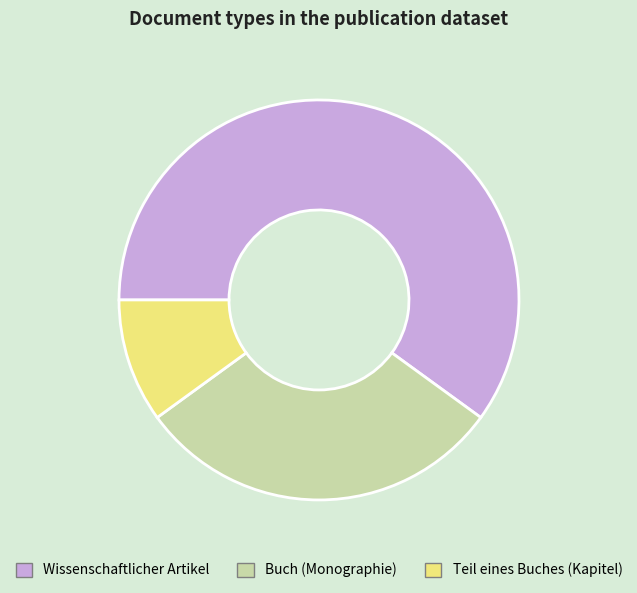

Rank the categories by value from highest to lowest.

Wissenschaftlicher Artikel, Buch (Monographie), Teil eines Buches (Kapitel)